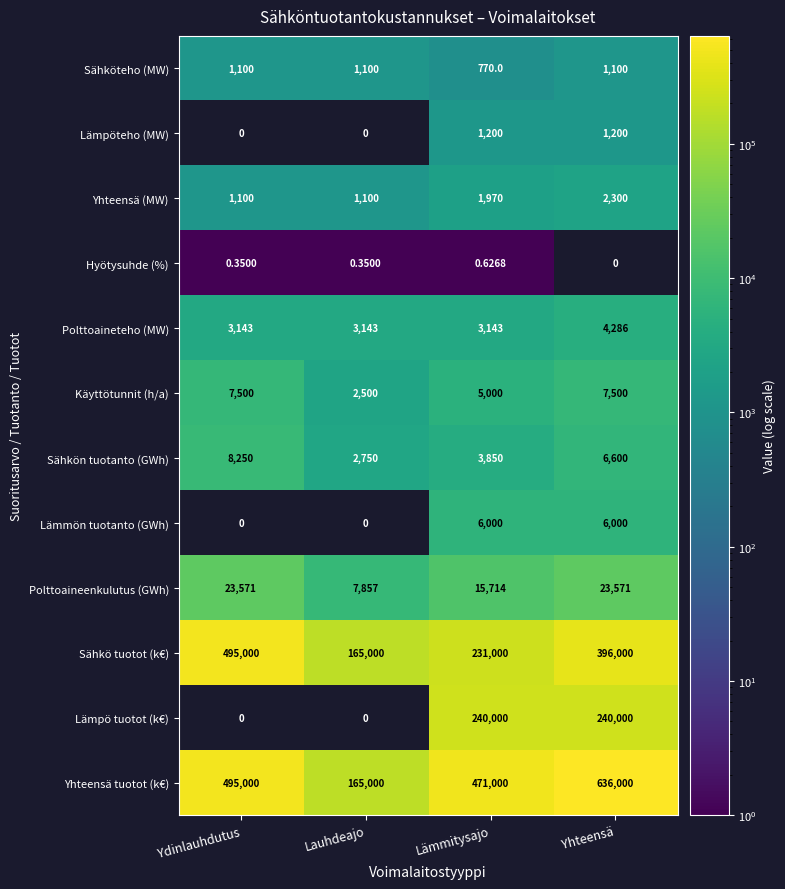

At which label is Käyttötunnit (h/a) closest to 5000?

Lämmitysajo